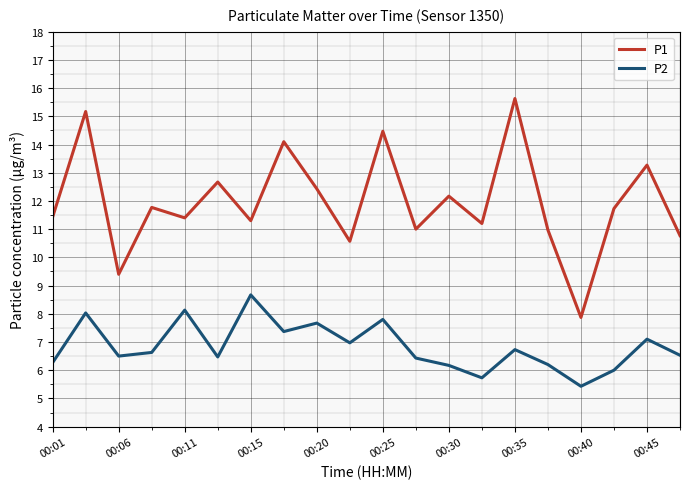

What is the average value of the P2 series?

6.8